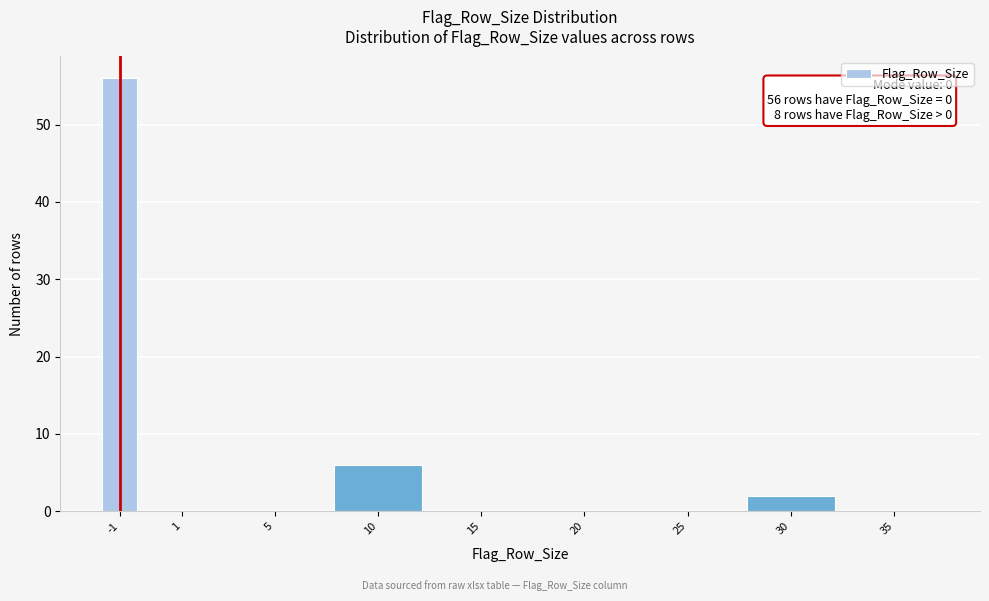

Reading left to right, transcribe all the data shown in this chart.

-1=56	1=0	5=0	10=6	15=0	20=0	25=0	30=2	35=0